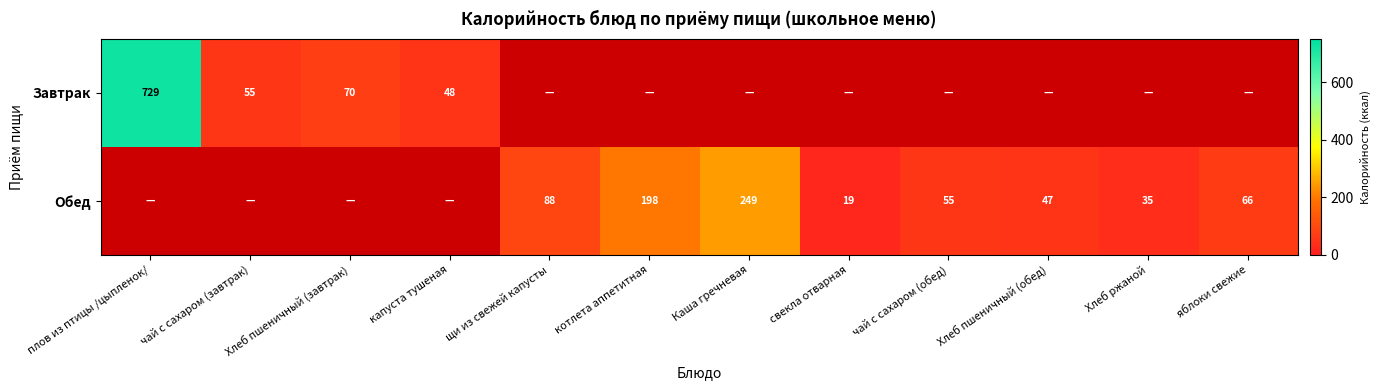

The Обед series shows 316 at котлета аппетитная. True or false?

False